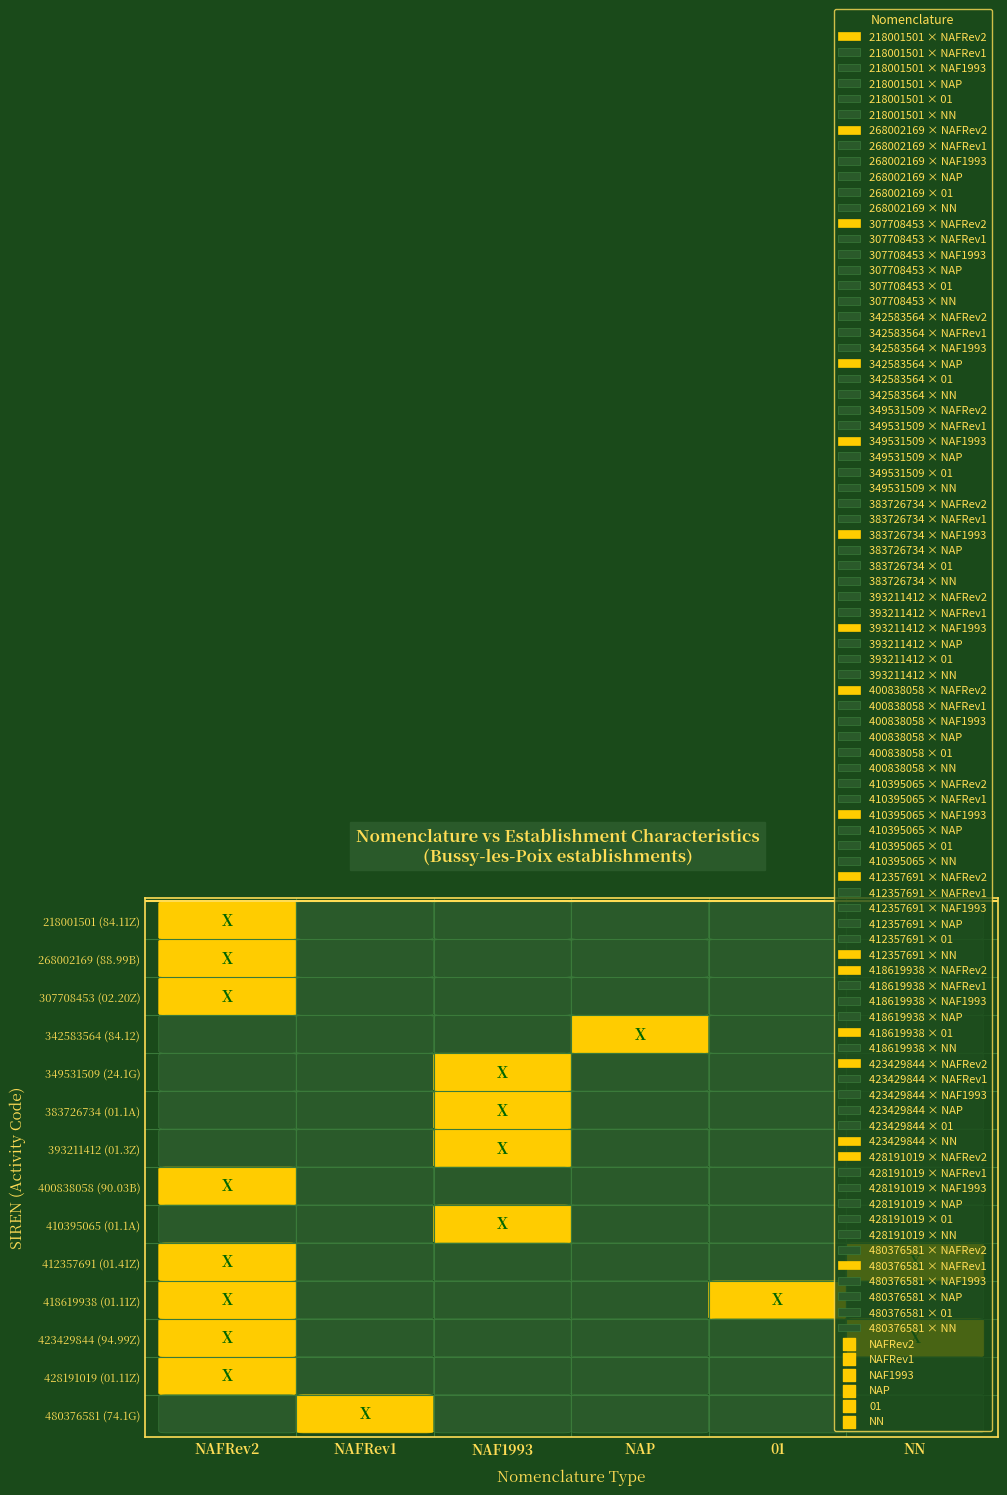

The 01.1A series shows 0 at 0. True or false?

True